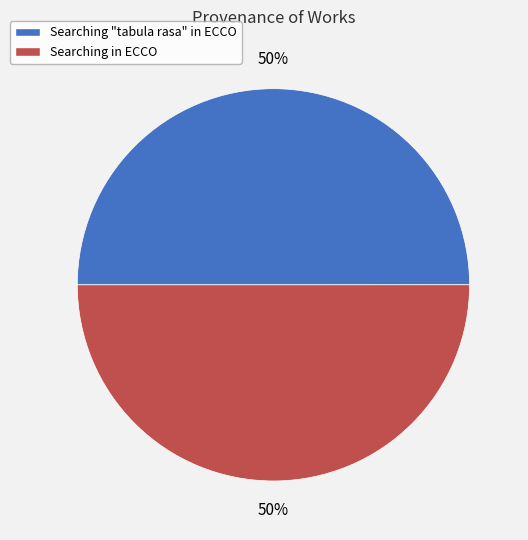

The Searching "tabula rasa" in ECCO slice represents 64% of the pie. True or false?

False